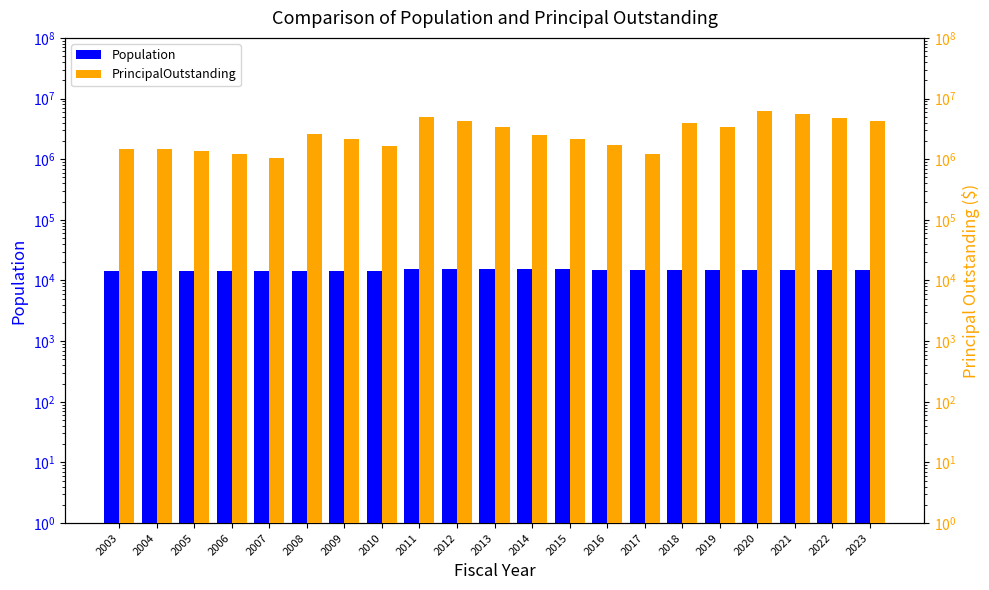

What is the sum of all PrincipalOutstanding values?

61533000